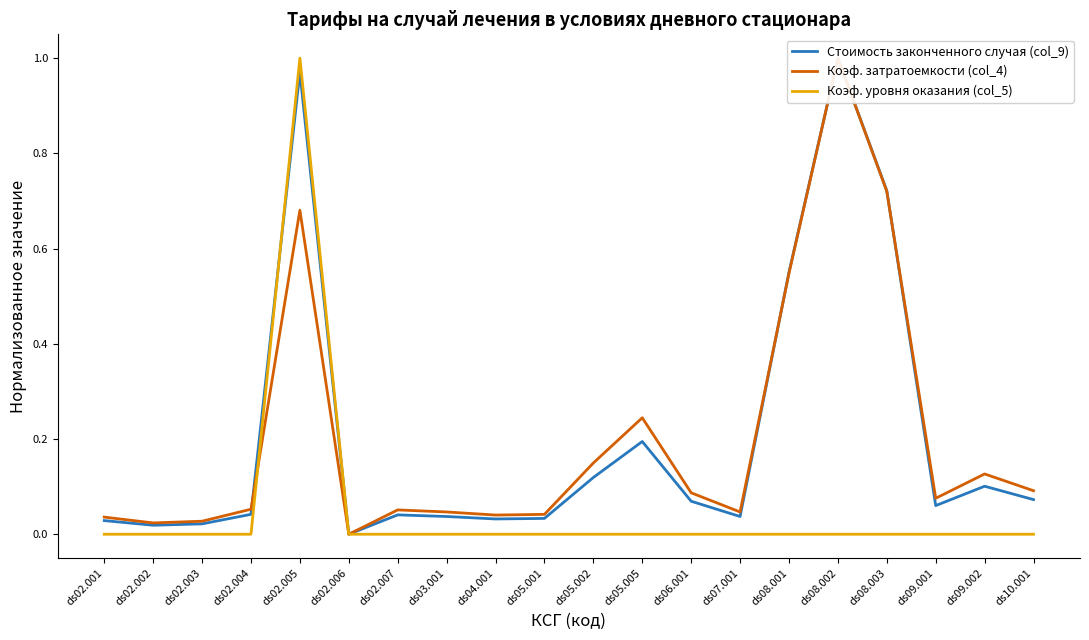

What is the difference between the highest and lowest values at ds02.007?

0.1